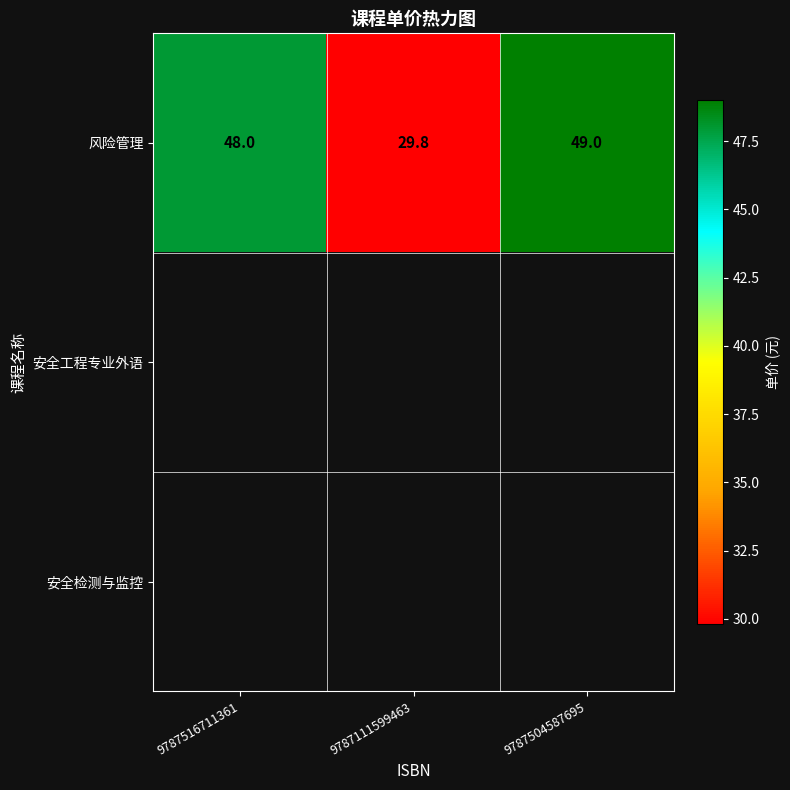

At which category does the chart reach its peak across all series?

9787504587695